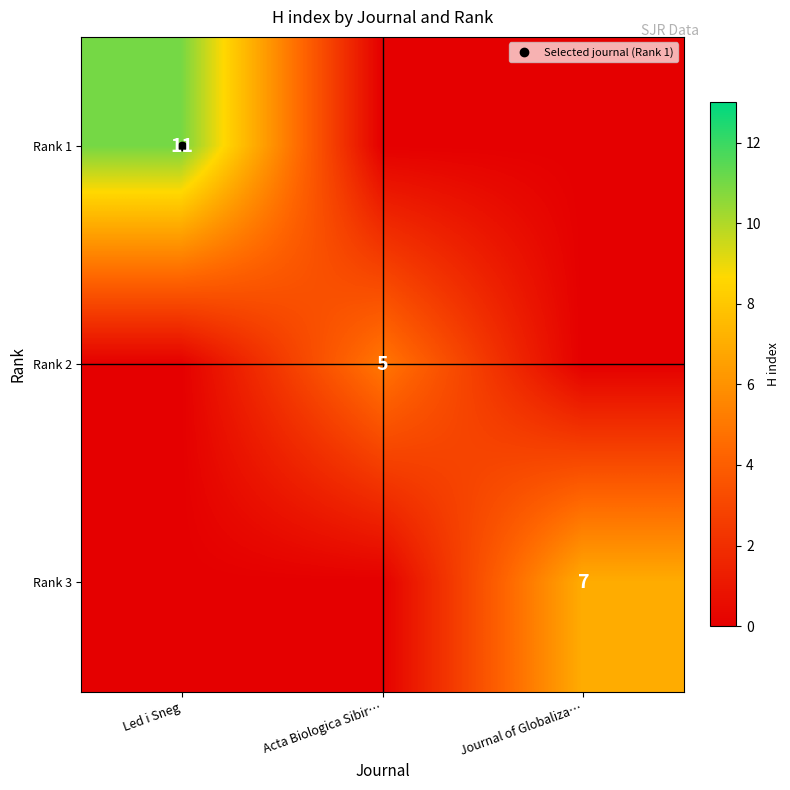

What is the difference between the highest and lowest values at Led i Sneg?

11